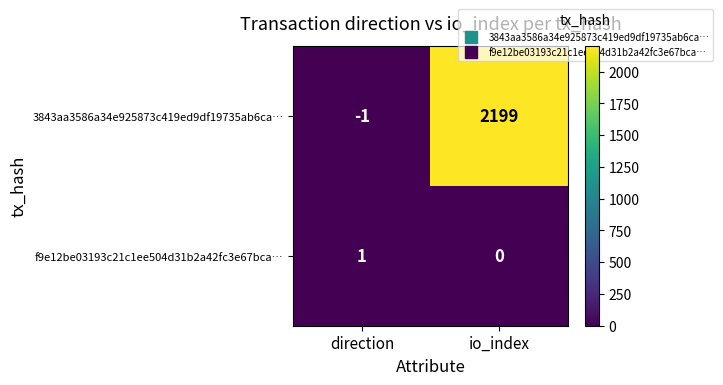

What is the average value of the 3843aa3586a34e925873c419ed9df19735ab6ca… series?

1099